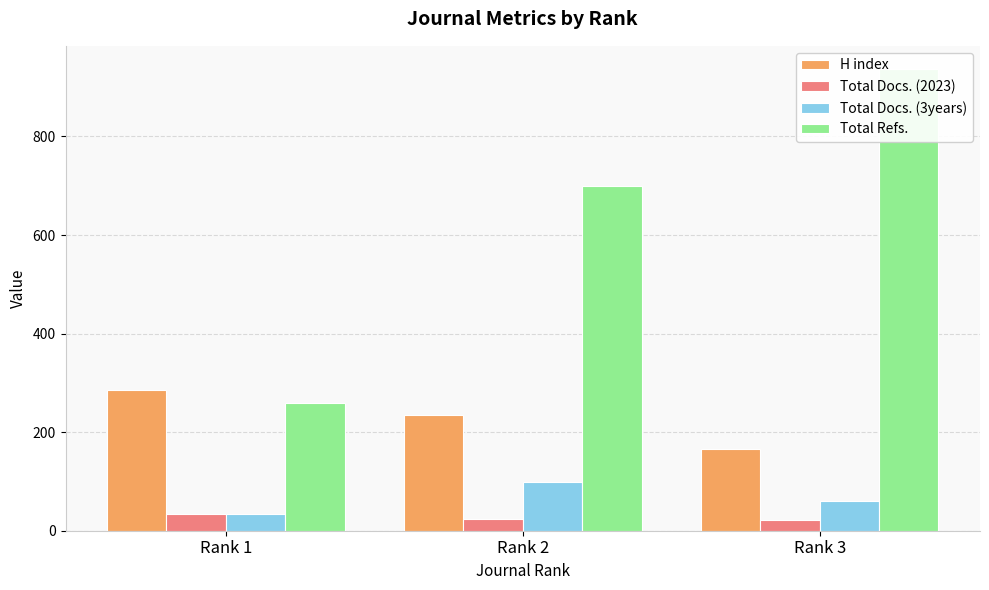

What is the value of the Total Docs. (3years) bar at the 1st from the left?

34